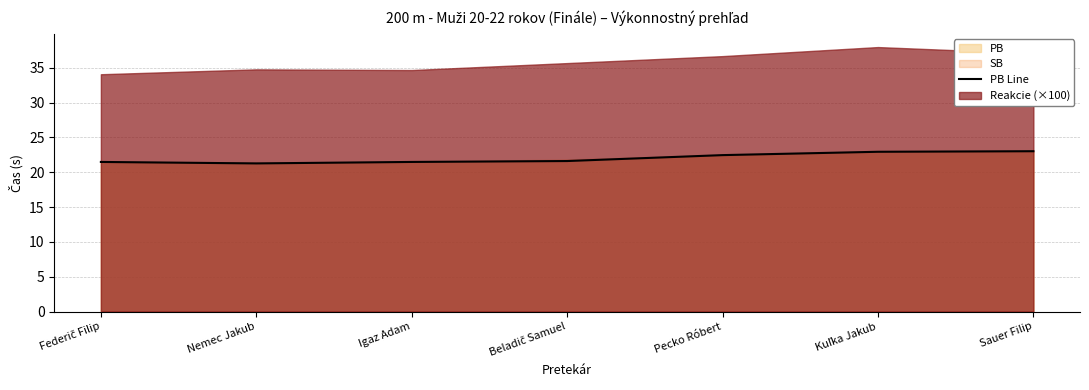

The value at Kuľka Jakub is 31.8. True or false?

False